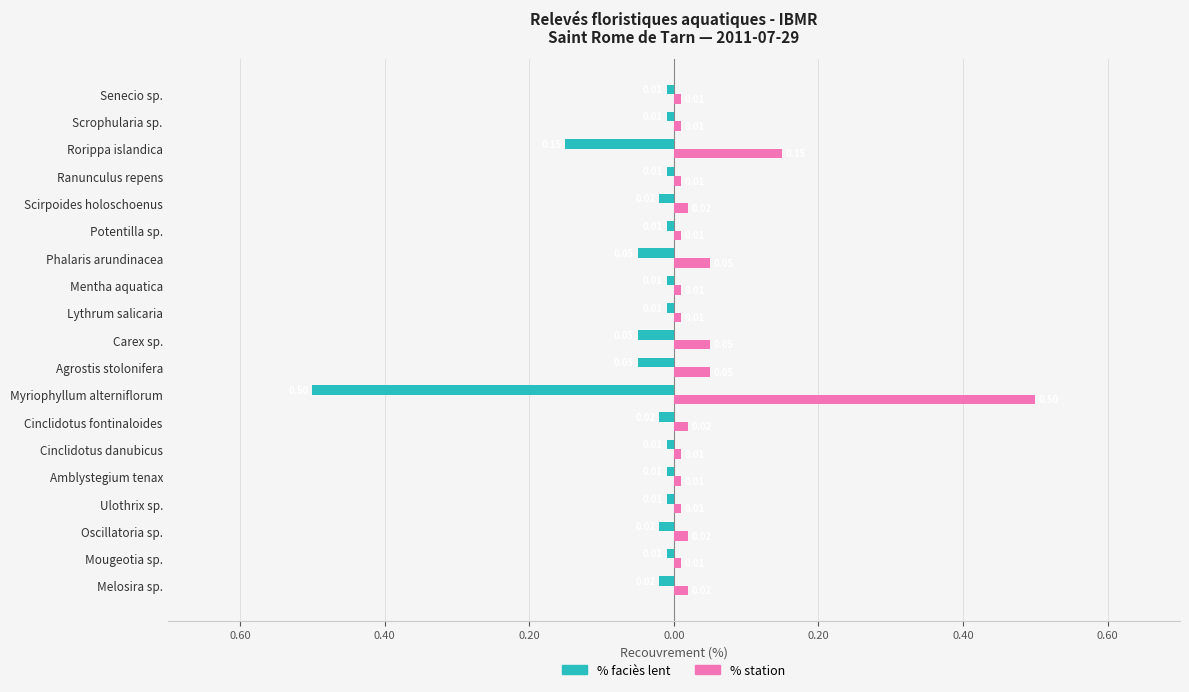

What are all the series names shown in the legend?

% faciès lent, % station